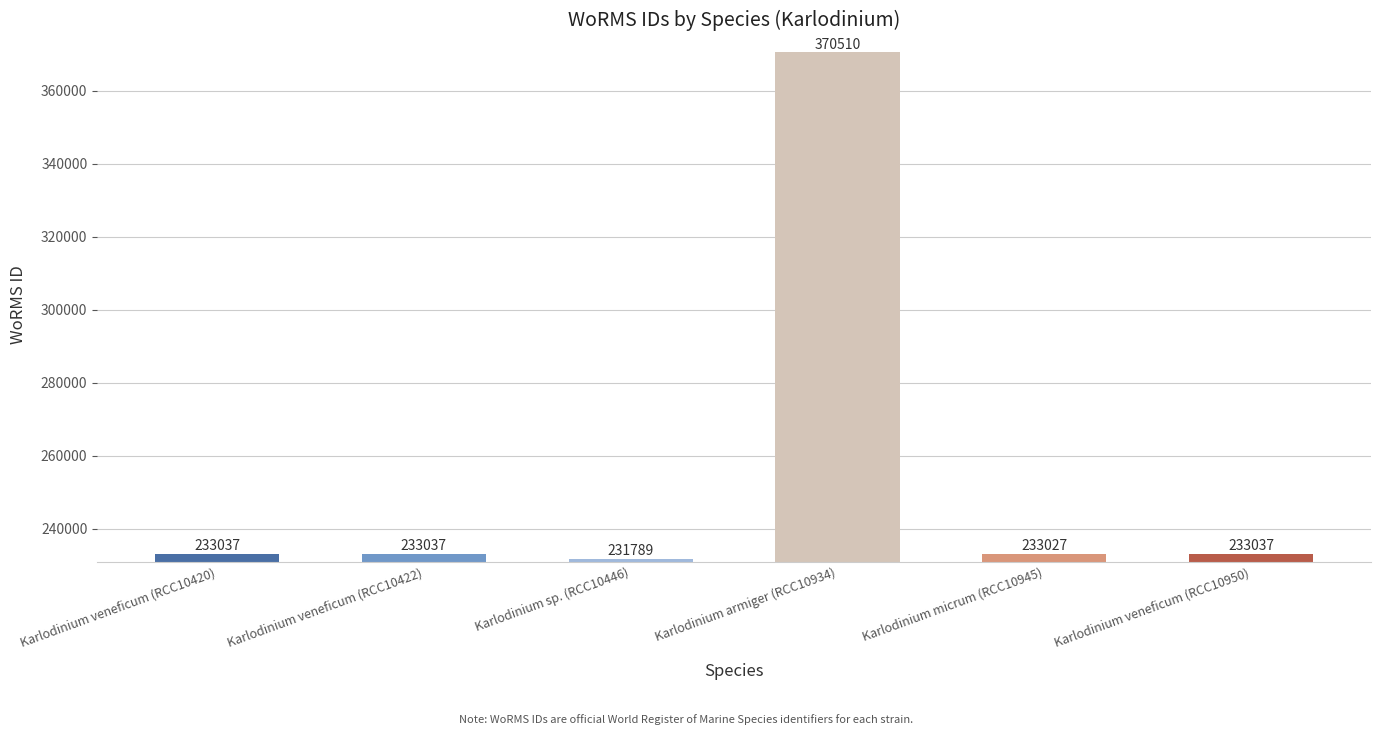

Between Karlodinium micrum (RCC10945) and Karlodinium sp. (RCC10446), which is larger?

Karlodinium micrum (RCC10945)